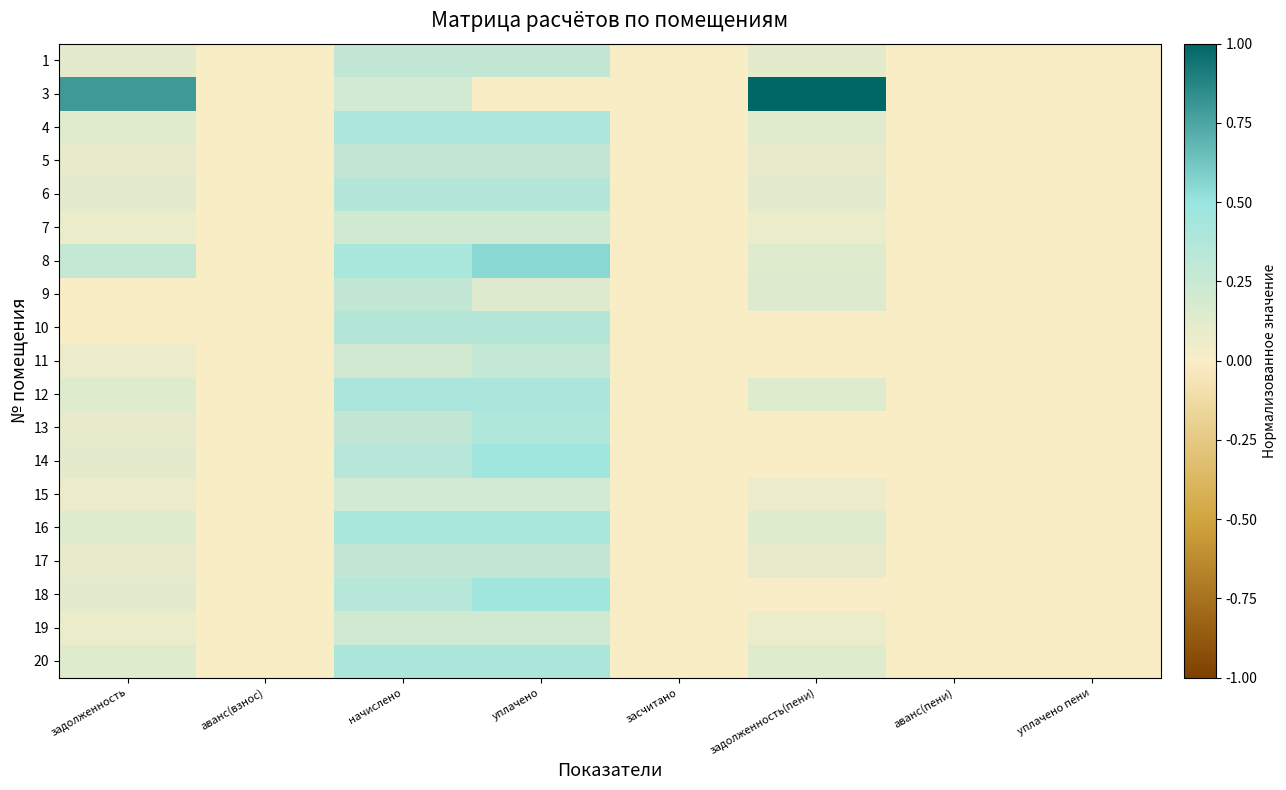

At which category is the sum across all series the highest?

уплачено